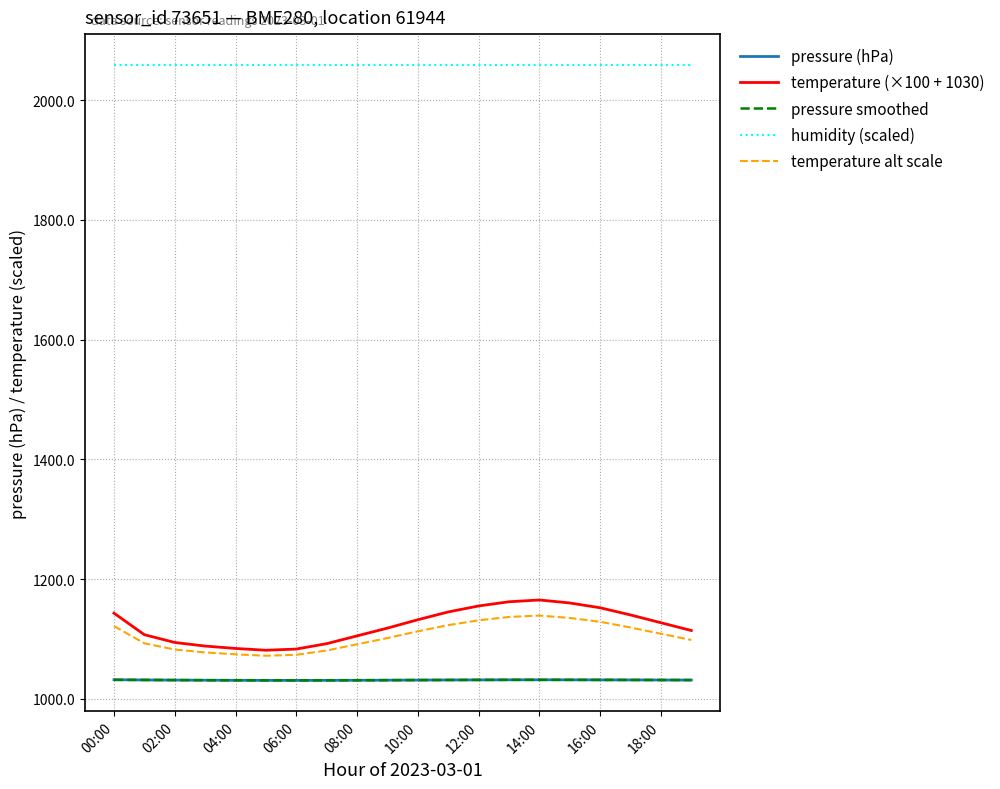

What is the lowest value of the humidity (scaled) series?

2059.0